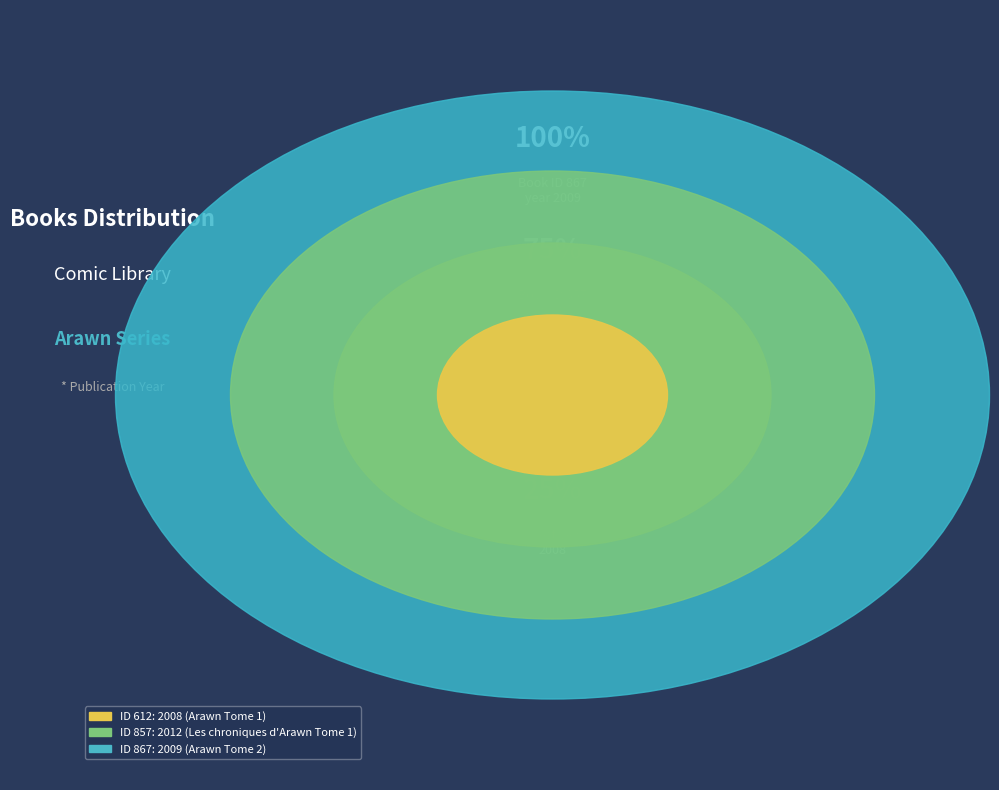

To the nearest percent, what is the combined percentage of 612 and 867?

67%